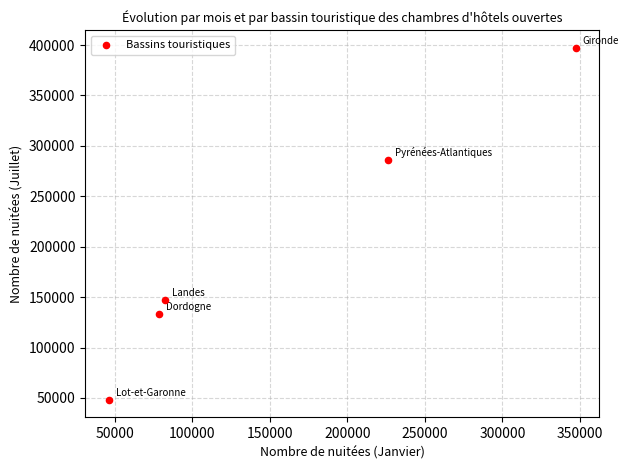

What is the average X value?

156167